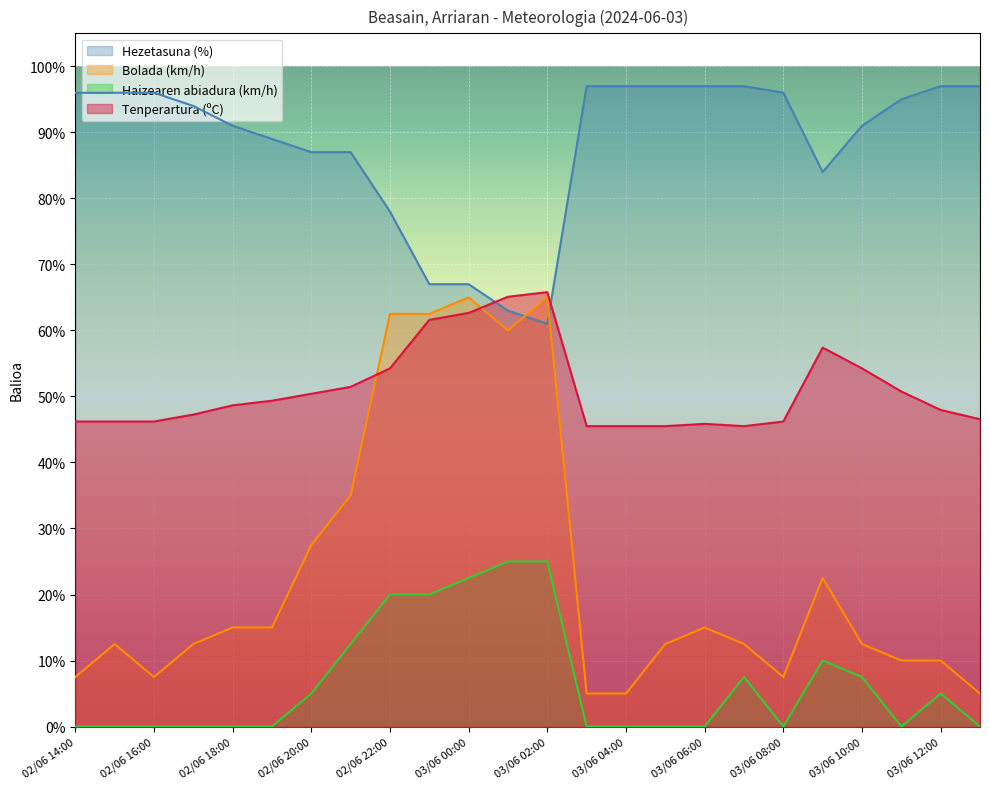

Read the Tenperartura (ºC) value at 02/06 23:00.

61.6